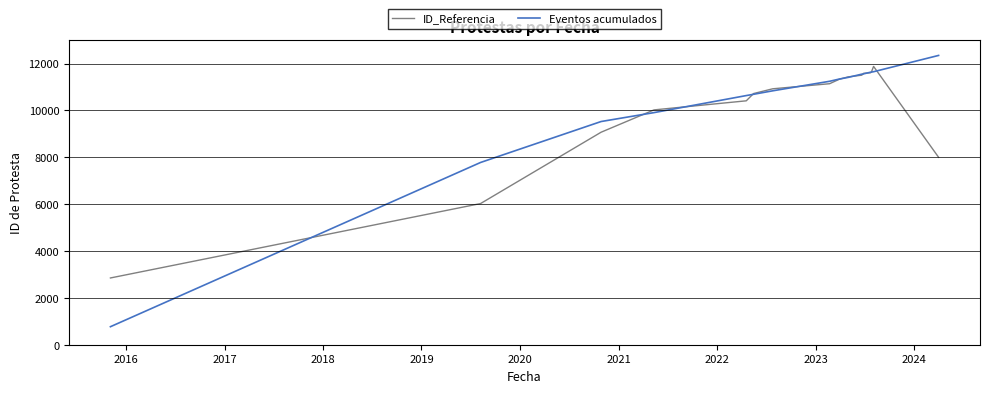

What is the greatest value displayed?

12345.0